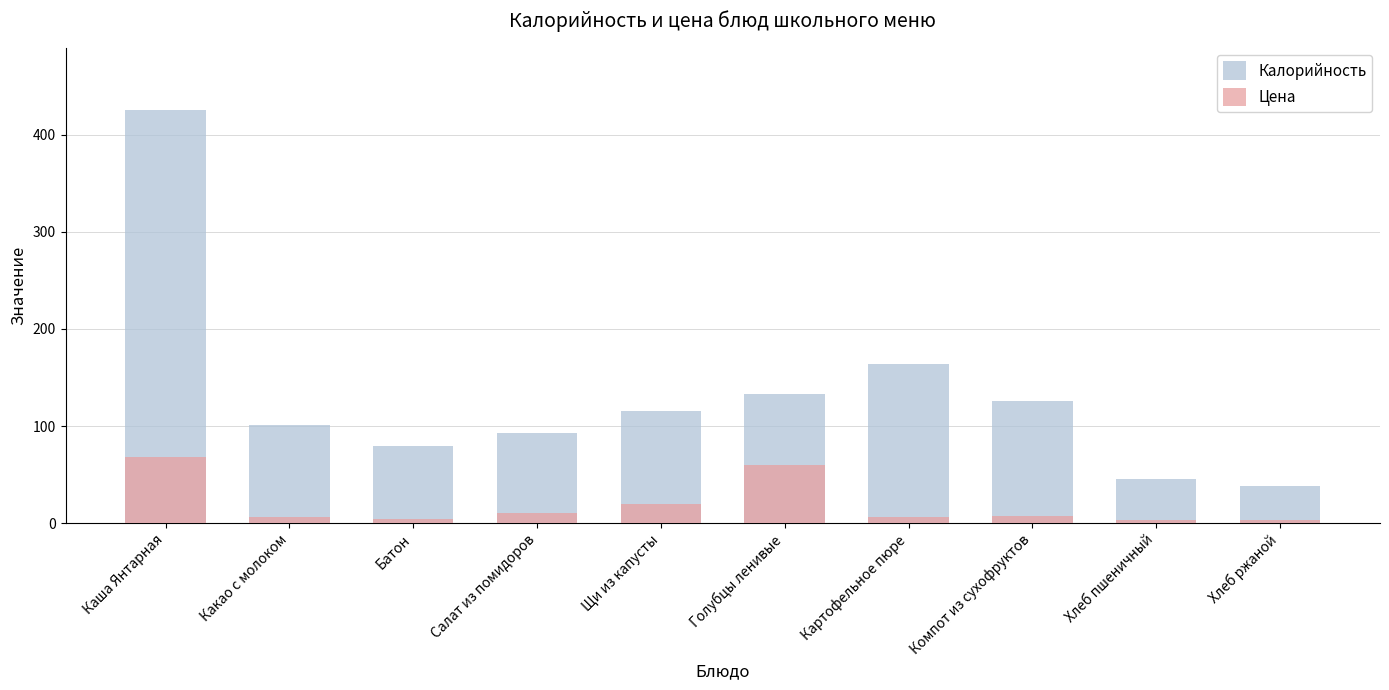

What is the sum of the Калорийность values at Картофельное пюре and Хлеб ржаной?

202.0